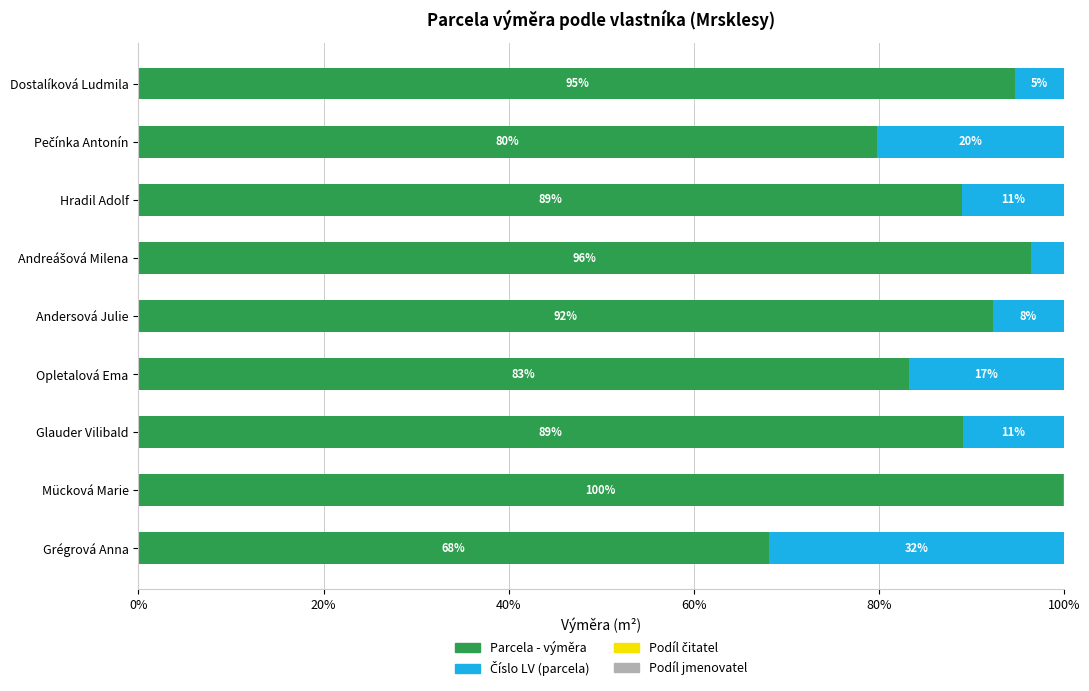

What is the approximate value of Parcela - výměra at Andersová Julie?

92.3